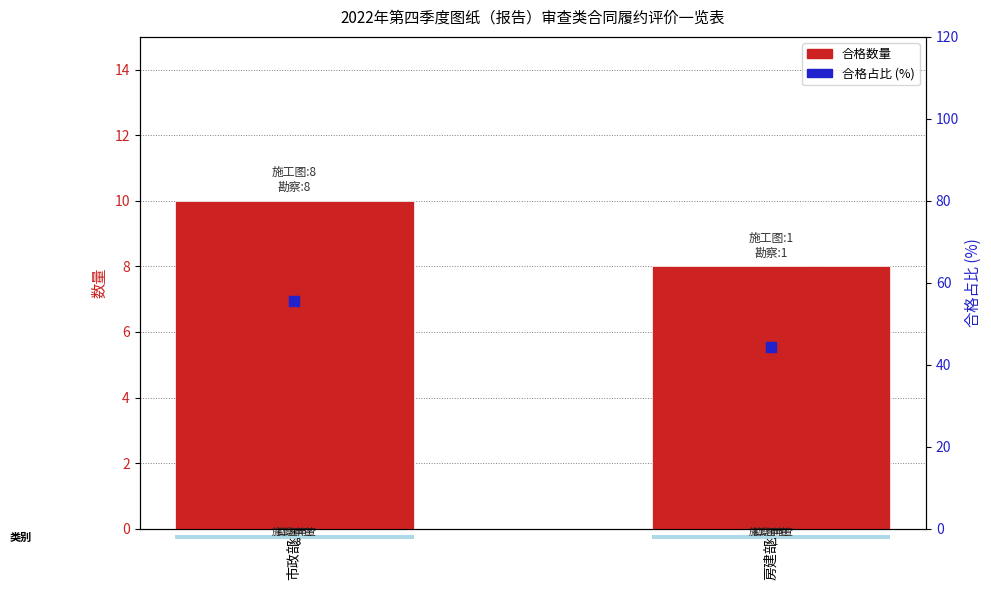

Which series has the largest total across all categories?

合格占比 (%)